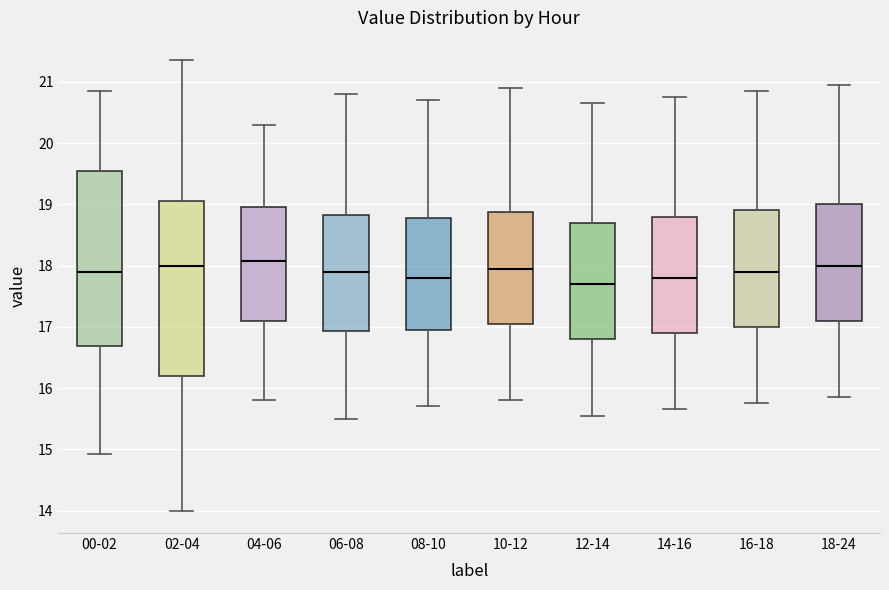

Reading left to right, read every box against the y-axis: the position of its median line, the range the box covers, and the ends of its whiskers. The values are not printed on the chart, so give them approximately, as read against the axis.

00-02: median 17.9, box 16.7 to 19.5, whiskers 14.9 to 20.9
02-04: median 18.0, box 16.2 to 19.1, whiskers 14.0 to 21.4
04-06: median 18.1, box 17.1 to 19.0, whiskers 15.8 to 20.3
06-08: median 17.9, box 16.9 to 18.8, whiskers 15.5 to 20.8
08-10: median 17.8, box 17.0 to 18.8, whiskers 15.7 to 20.7
10-12: median 18.0, box 17.1 to 18.9, whiskers 15.8 to 20.9
12-14: median 17.7, box 16.8 to 18.7, whiskers 15.6 to 20.7
14-16: median 17.8, box 16.9 to 18.8, whiskers 15.7 to 20.8
16-18: median 17.9, box 17.0 to 18.9, whiskers 15.8 to 20.9
18-24: median 18.0, box 17.1 to 19.0, whiskers 15.9 to 21.0